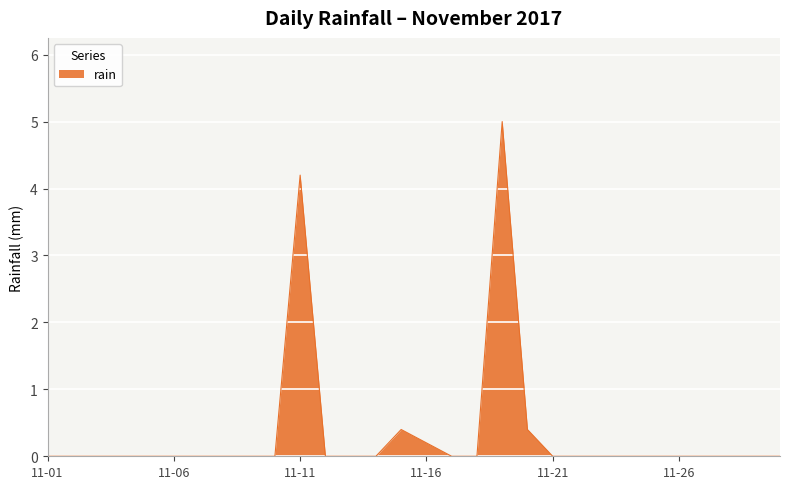

What is the maximum value shown in the chart?

5.0